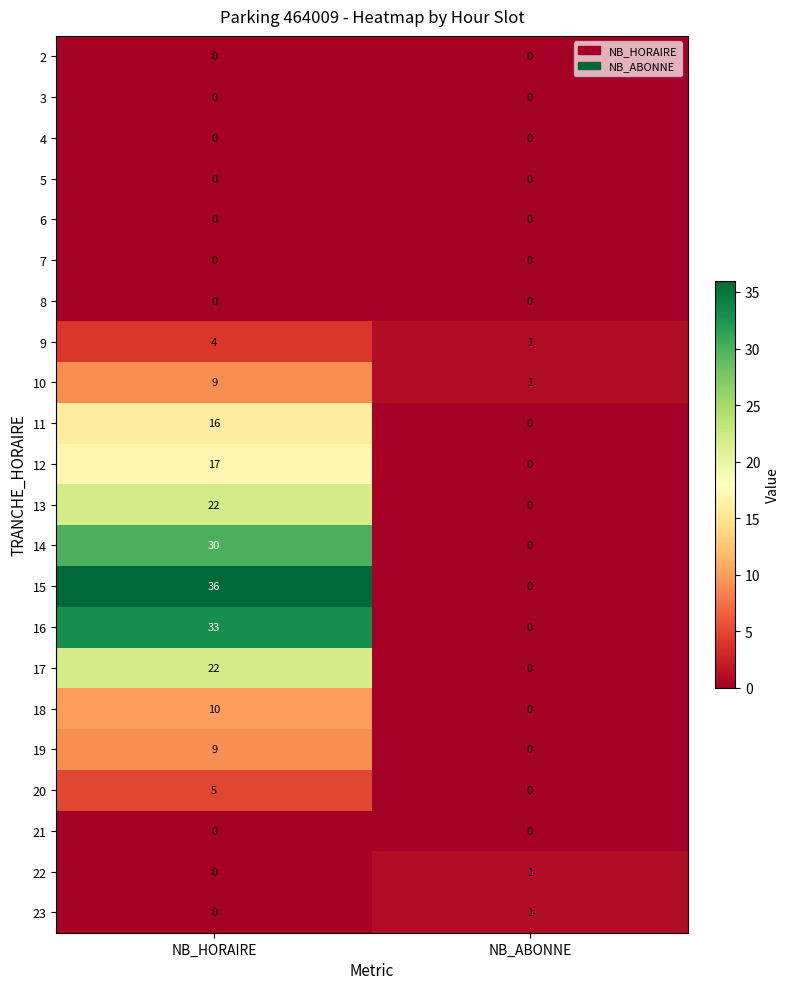

Is it true that 18 equals 3 at NB_ABONNE?

False